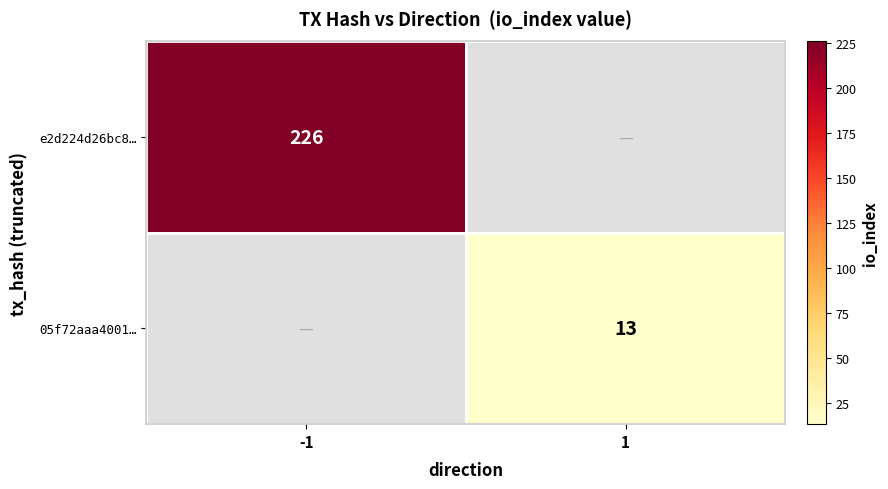

The value of 05f72aaa4001… at 1 is 17. True or false?

False